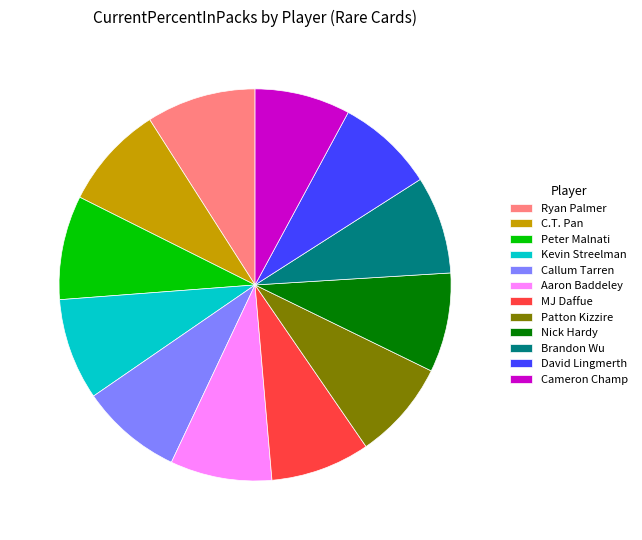

Does any single category account for the majority?

No